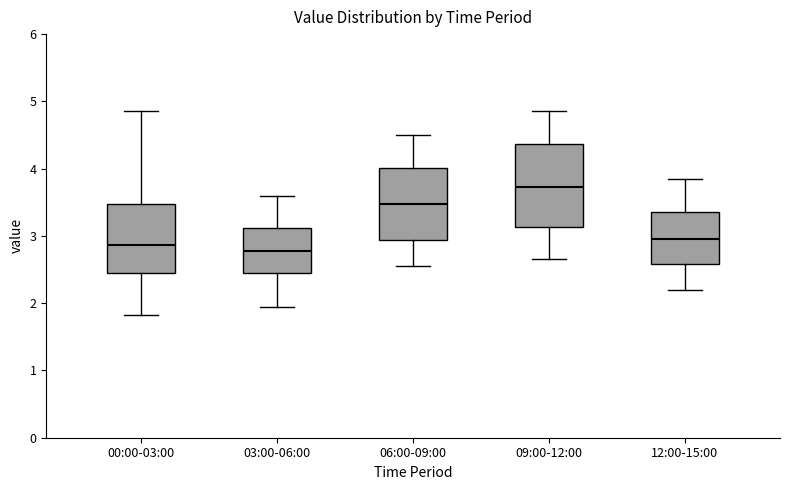

Reading left to right, read every box against the y-axis: the position of its median line, the range the box covers, and the ends of its whiskers. The values are not printed on the chart, so give them approximately, as read against the axis.

00:00-03:00: median 2.9, box 2.5 to 3.5, whiskers 1.8 to 4.9
03:00-06:00: median 2.8, box 2.5 to 3.1, whiskers 2.0 to 3.6
06:00-09:00: median 3.5, box 2.9 to 4.0, whiskers 2.6 to 4.5
09:00-12:00: median 3.7, box 3.1 to 4.4, whiskers 2.7 to 4.9
12:00-15:00: median 3.0, box 2.6 to 3.4, whiskers 2.2 to 3.9